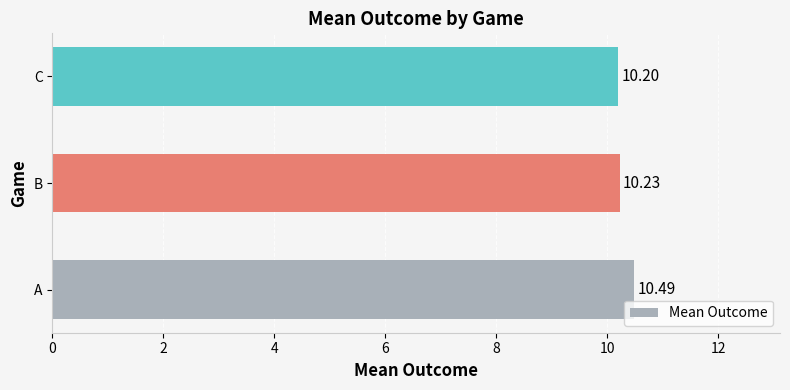

At which category does the chart reach its minimum across all series?

C